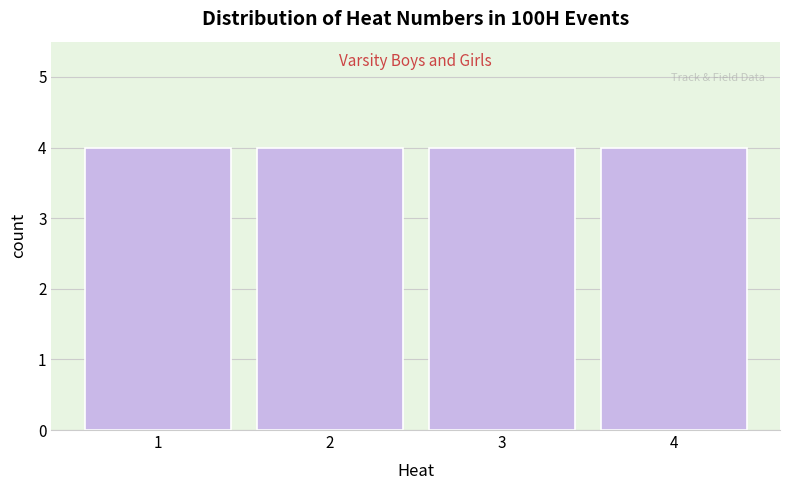

Reading left to right, list every bar in this chart as the range it spans on the x-axis followed by its height. The values are not printed on the chart, so give them approximately, as read against the axis.

0.5 to 1.5: 4
1.5 to 2.5: 4
2.5 to 3.5: 4
3.5 to 4.5: 4